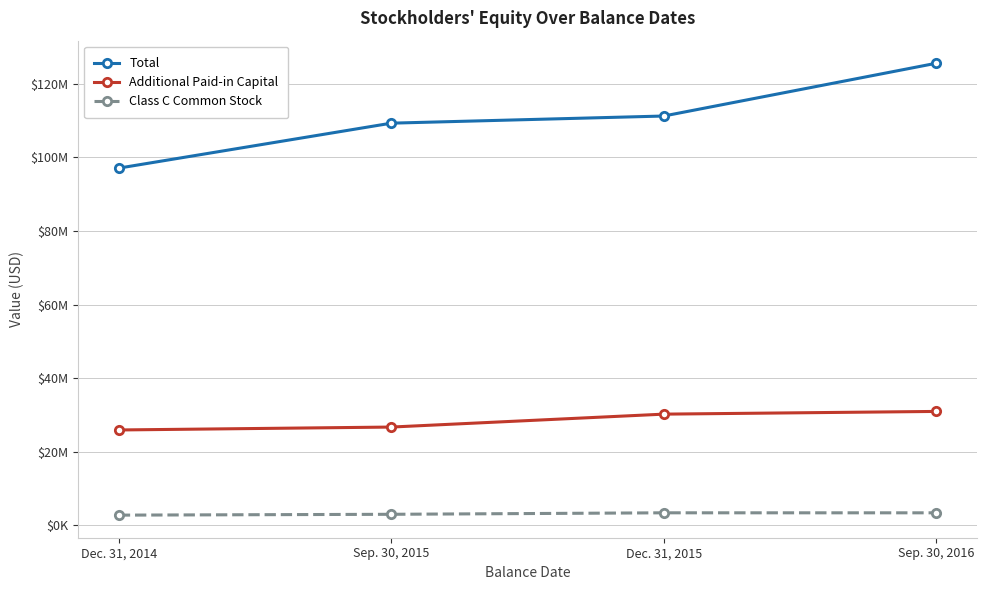

Rank the series by their average value, from lowest to highest.

Class C Common Stock, Additional Paid-in Capital, Total